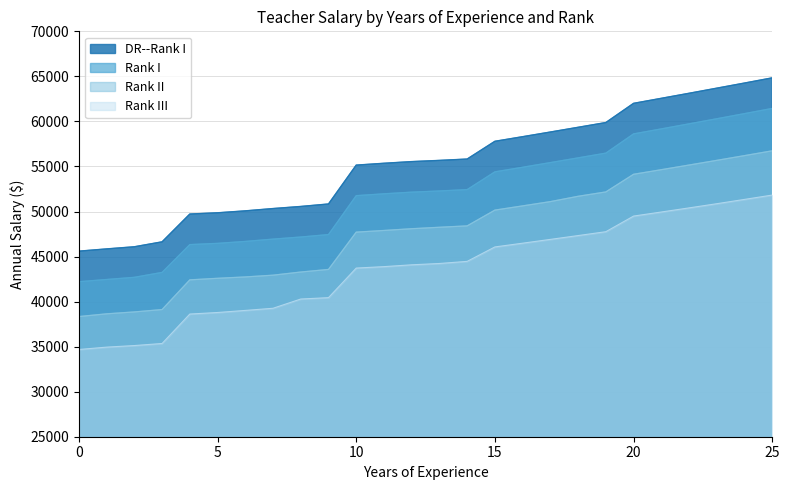

What is the value of the Rank I point at the 5th from the left?

46327